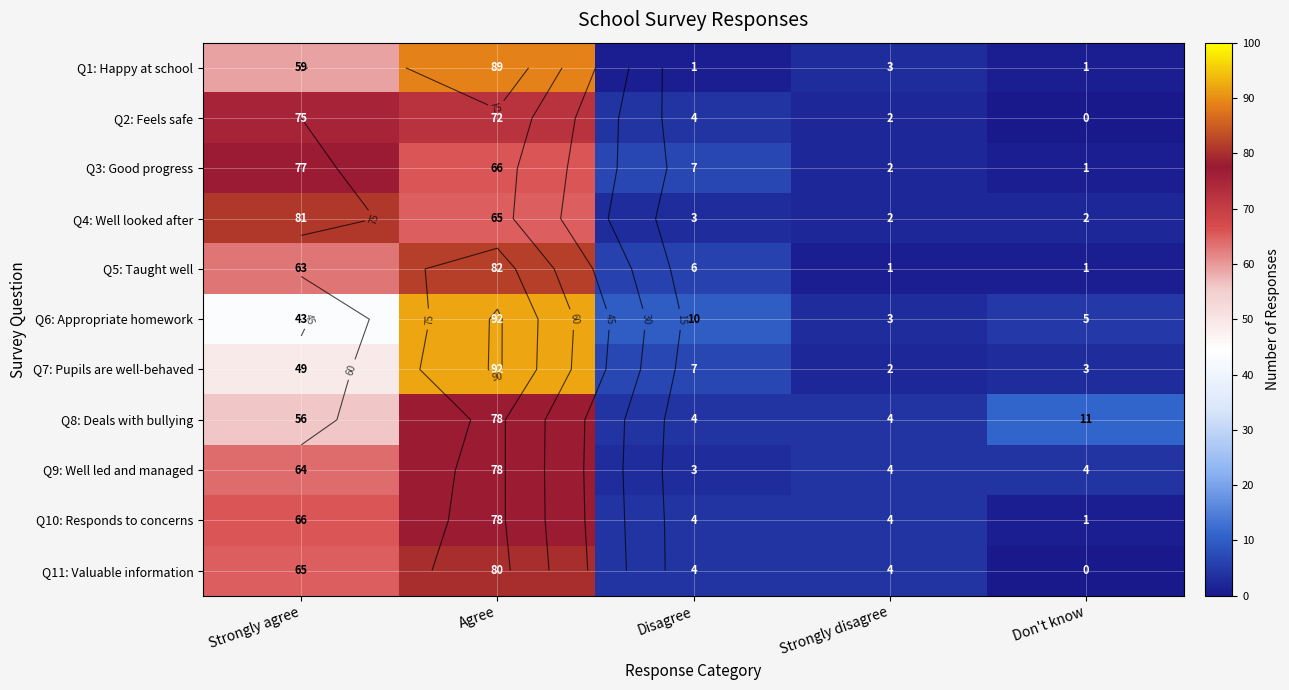

What is the sum of all Q1: Happy at school values?

153